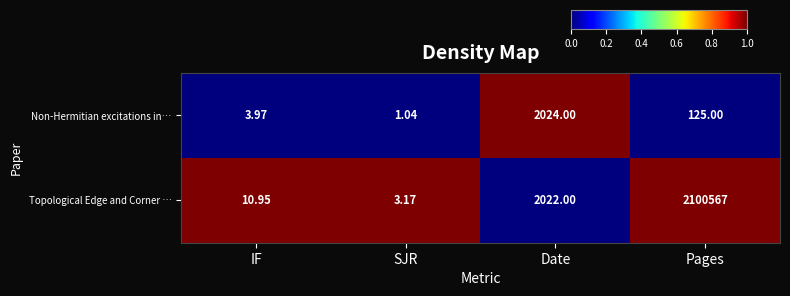

Where is Topological Edge and Corner … nearest to the value 1050285?

Date